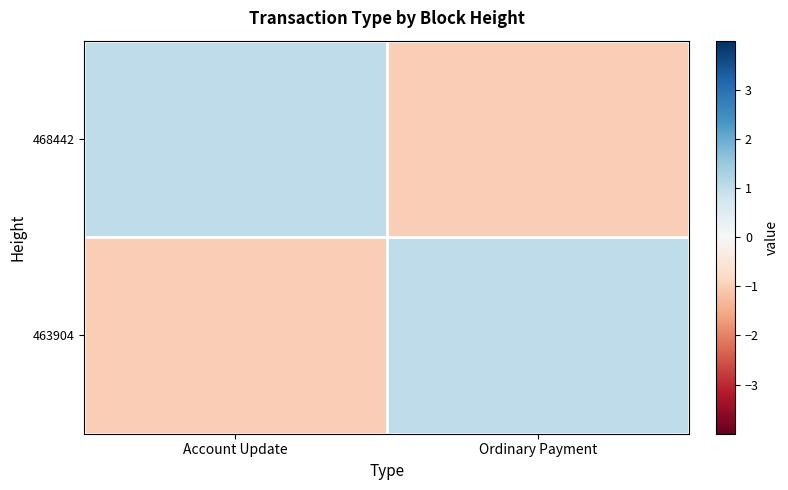

Which series has the widest spread of values?

468442